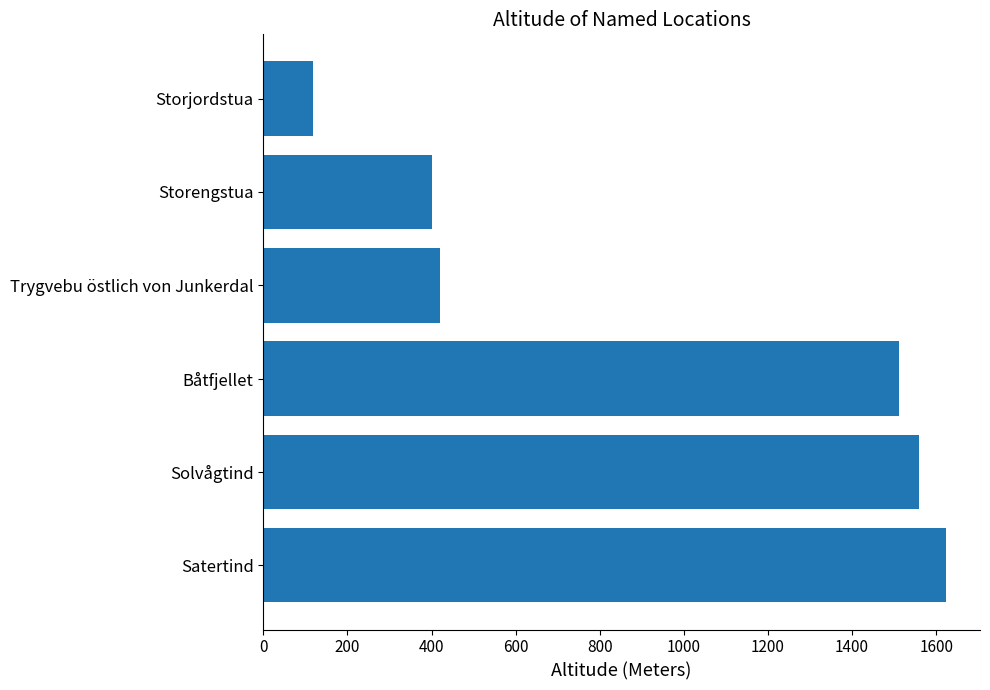

List the labels in order of value, smallest first.

Storjordstua, Storengstua, Trygvebu östlich von Junkerdal, Båtfjellet, Solvågtind, Satertind